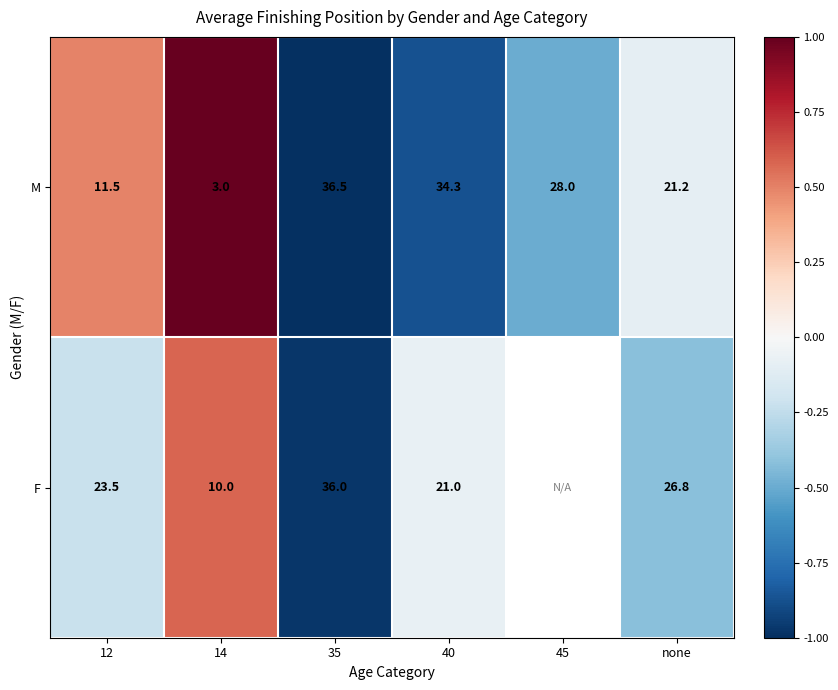

Between 35 and 40, which series saw the biggest shift?

F